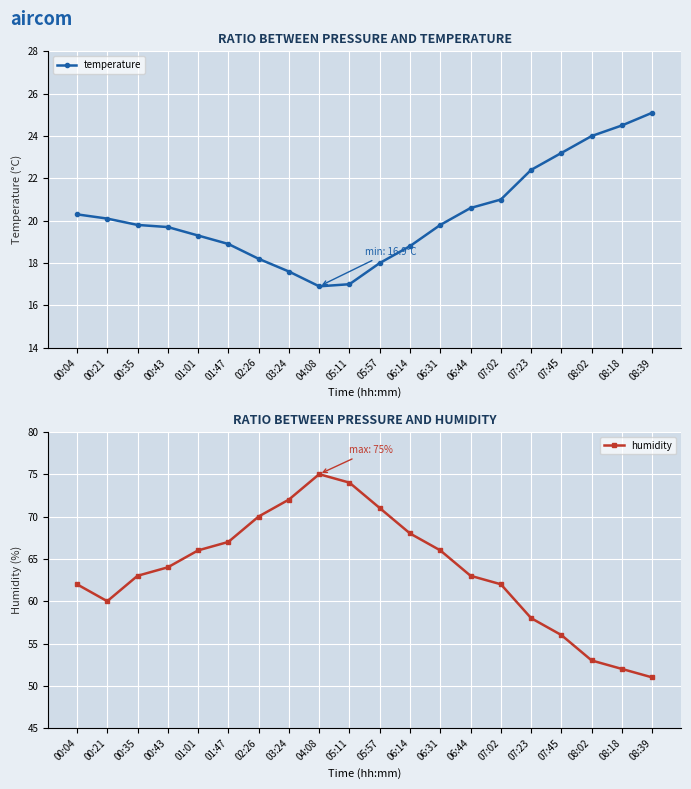

Does the chart display data point markers on the line(s)?

Yes